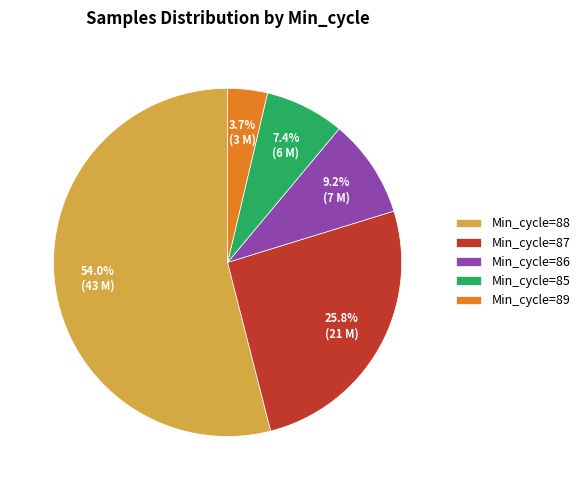

Which slice is the largest?

Min_cycle=88